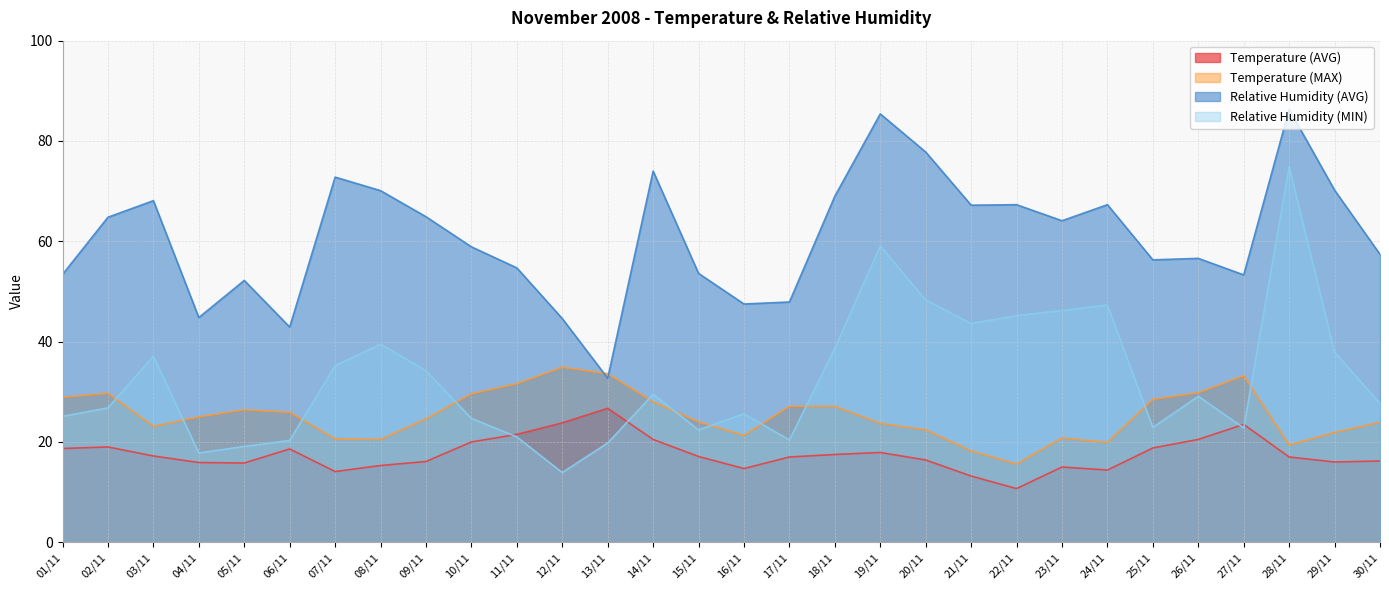

Does the chart have visible grid lines?

Yes